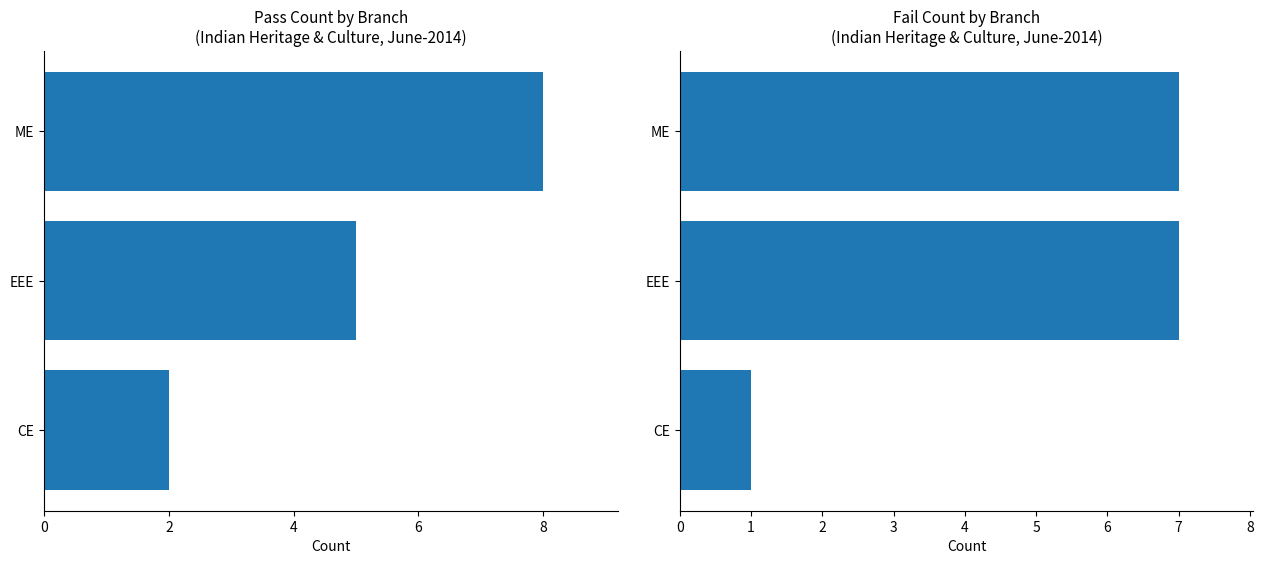

How many bars are there in each group?

2